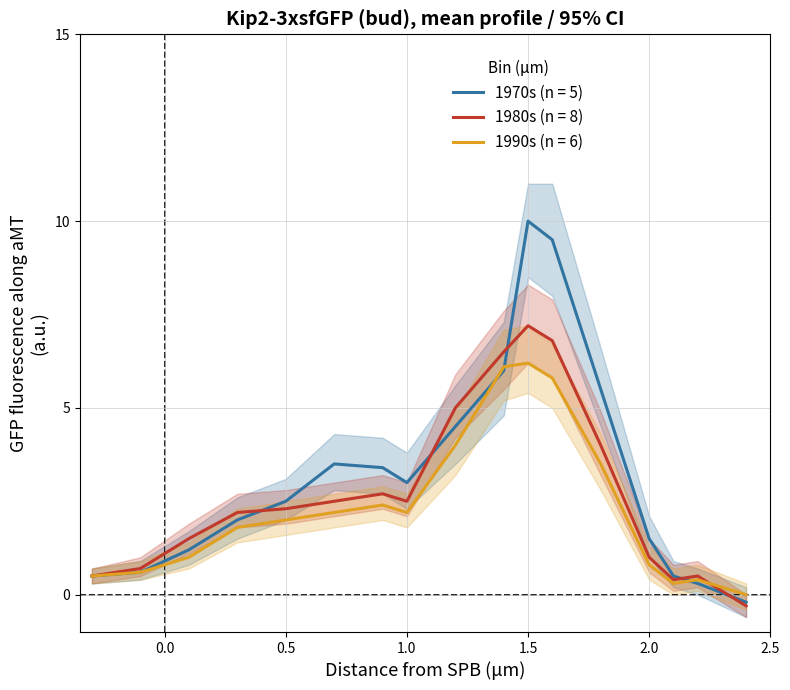

Is the value of 1980s (n = 8) at 8 greater than the value of 1970s (n = 5) at 11?

No